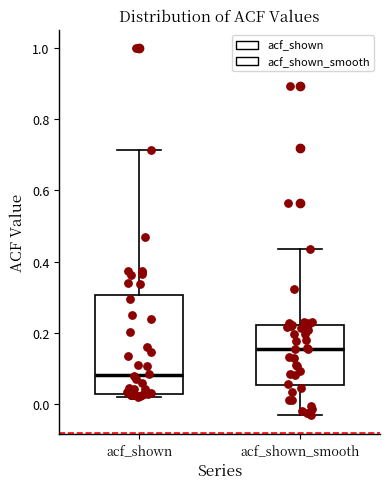

Reading left to right, read every box against the y-axis: the position of its median line, the range the box covers, and the ends of its whiskers. The values are not printed on the chart, so give them approximately, as read against the axis.

acf_shown: median 0.08, box 0.02 to 0.30, whiskers 0.02 (just below the box's lower edge) to 0.72
acf_shown_smooth: median 0.16, box 0.06 to 0.22, whiskers -0.04 to 0.44